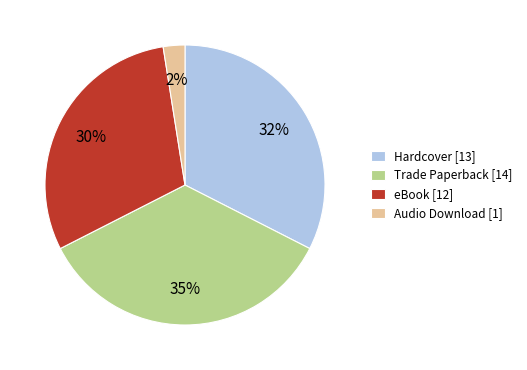

What percentage is the Trade Paperback [14] slice, to the nearest percent?

35%